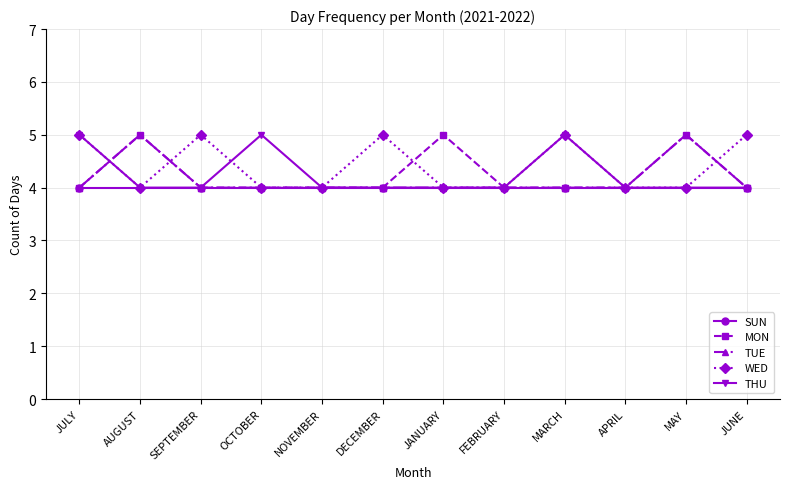

The value of SUN at FEBRUARY is 7. True or false?

False